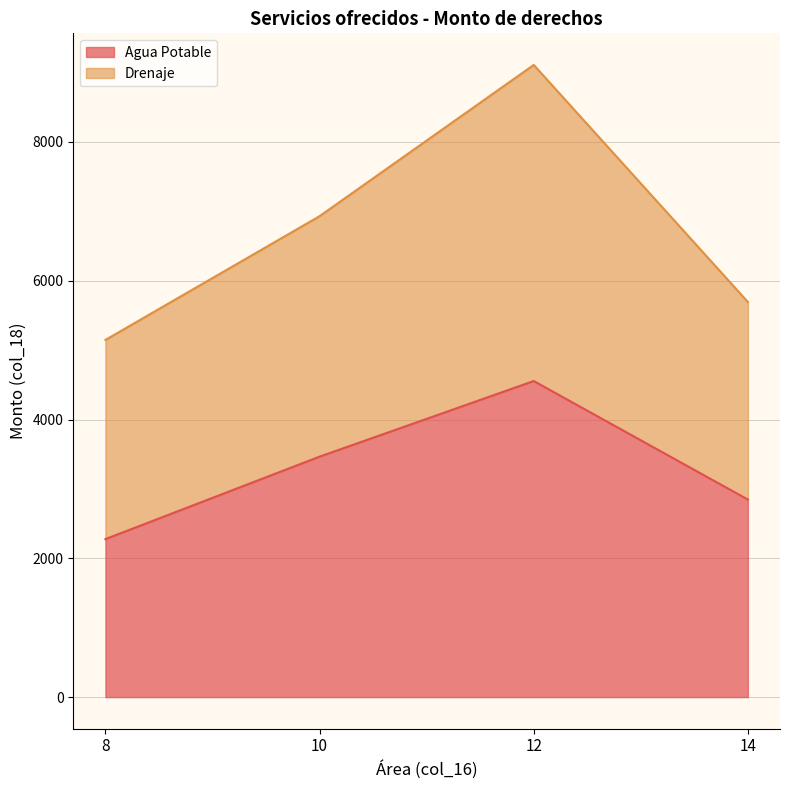

True or false: Agua Potable has a value of 3450.4 at 8.

False